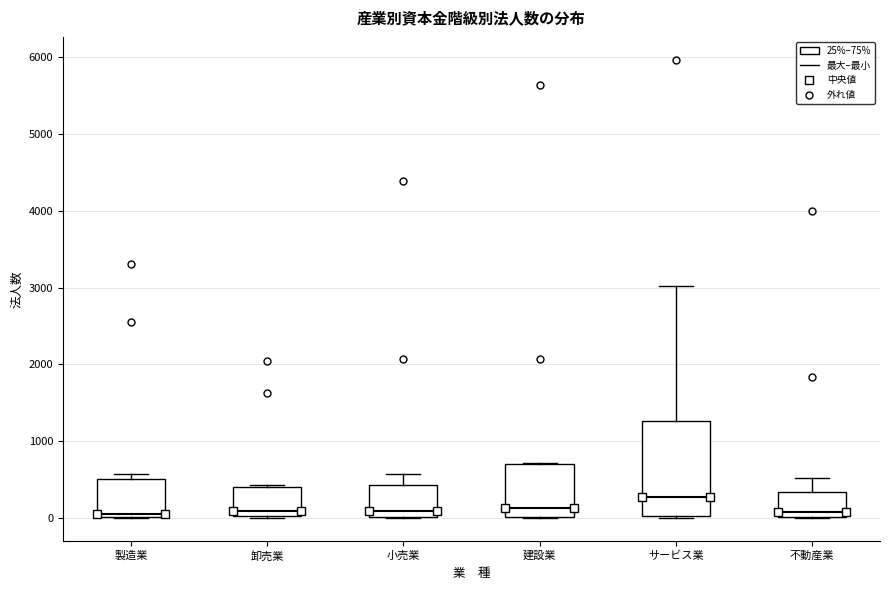

Reading left to right, read every box against the y-axis: the position of its median line, the range the box covers, and the ends of its whiskers. The values are not printed on the chart, so give them approximately, as read against the axis.

製造業: median 100, box 0 to 500, whiskers 0 to 600
卸売業: median 100, box 0 to 400, whiskers 0 to 400
小売業: median 100, box 0 to 400, whiskers 0 to 600
建設業: median 100, box 0 to 700, whiskers 0 to 700
サービス業: median 300, box 0 to 1300, whiskers 0 to 3000
不動産業: median 100, box 0 to 300, whiskers 0 to 500